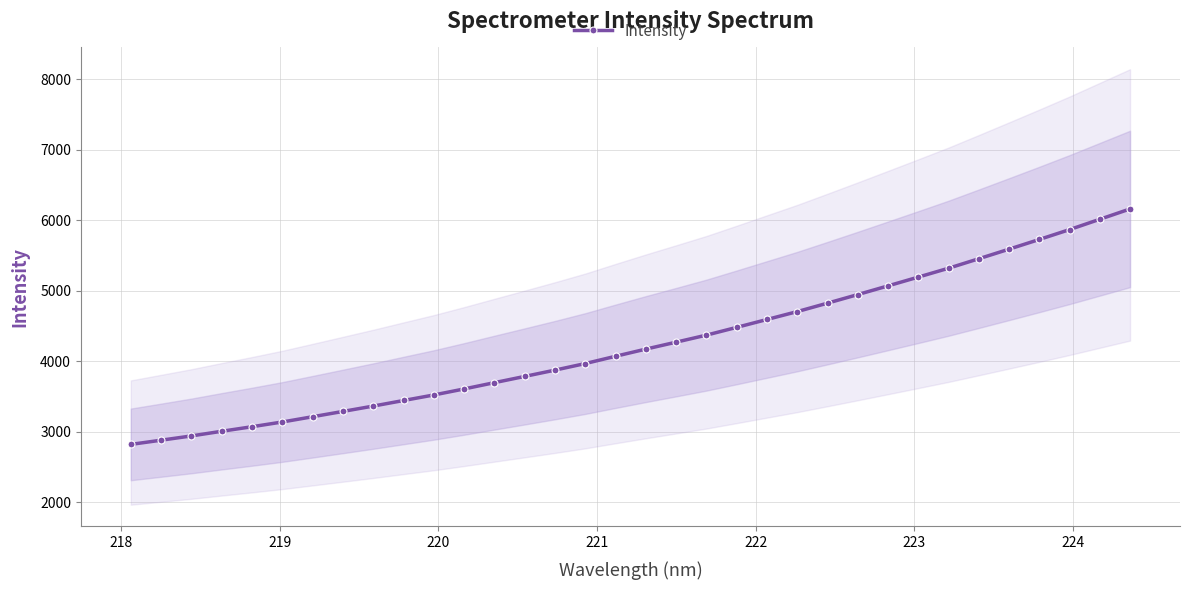

What is the value of the Intensity point at the 5th from the left?

3072.2